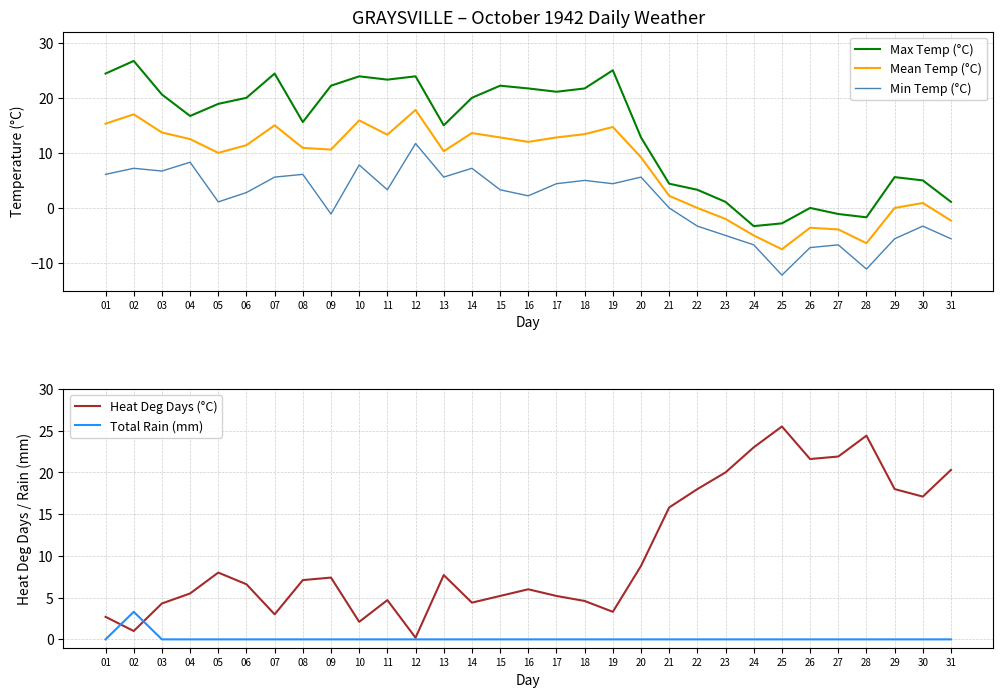

True or false: Mean Temp (°C) and Max Temp (°C) cross at least once.

False